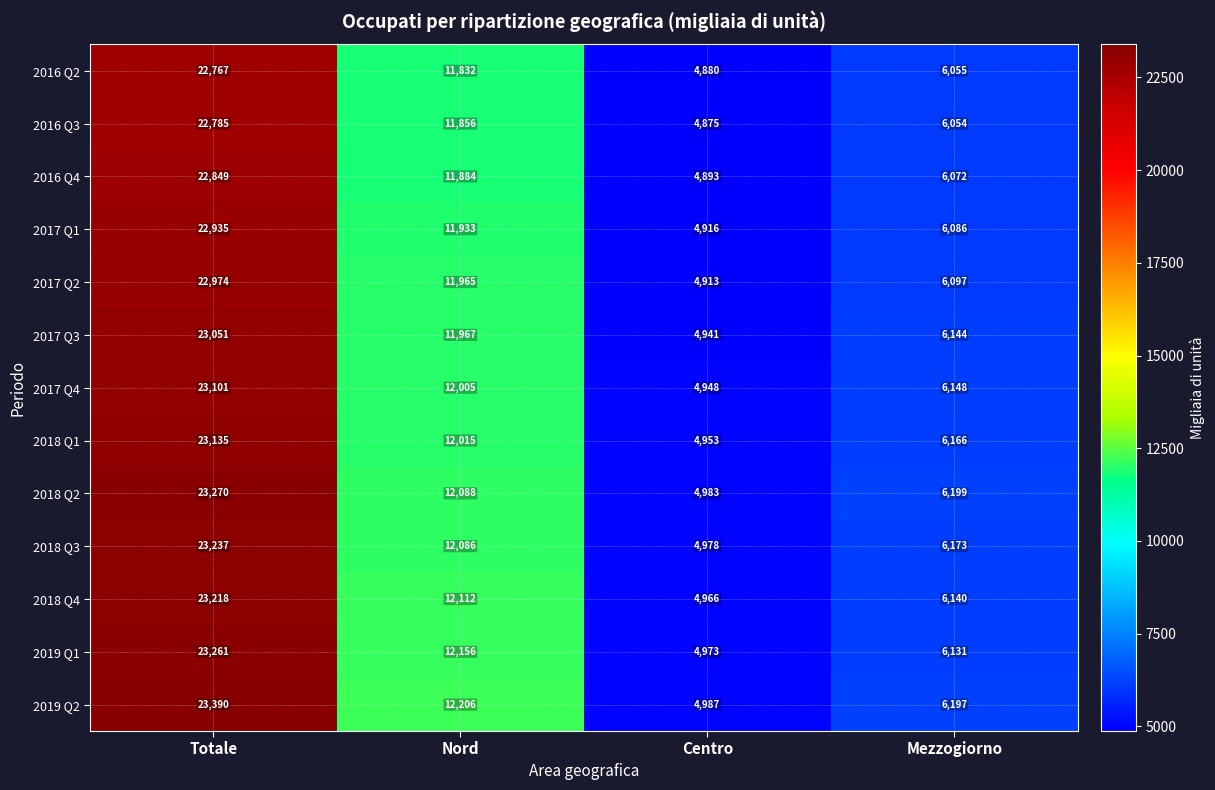

List the labels in order of 2018 Q4 value, smallest first.

Centro, Mezzogiorno, Nord, Totale